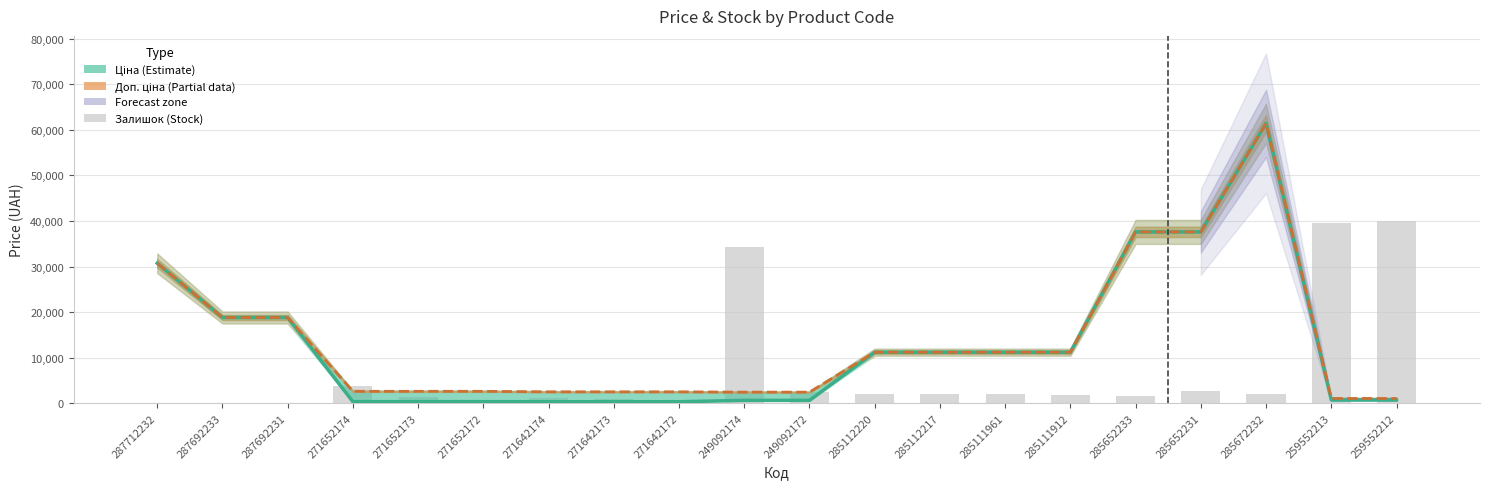

What is the spread (max minus min) of values at 271642174?

2172.1